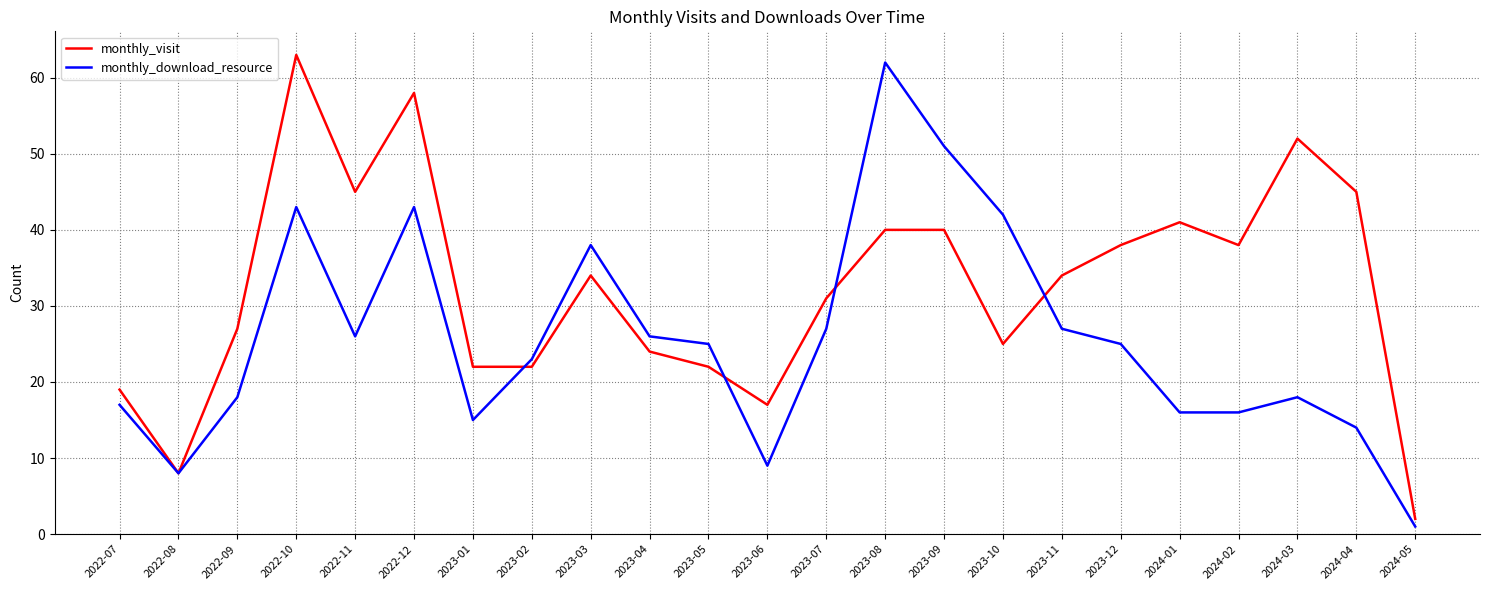

What position from the right is 2023-07?

11